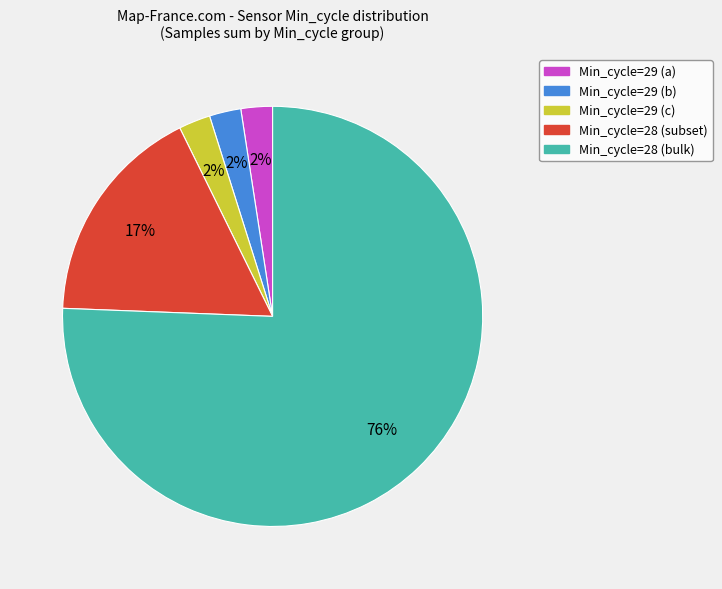

To the nearest percent, what is the average slice percentage?

20%